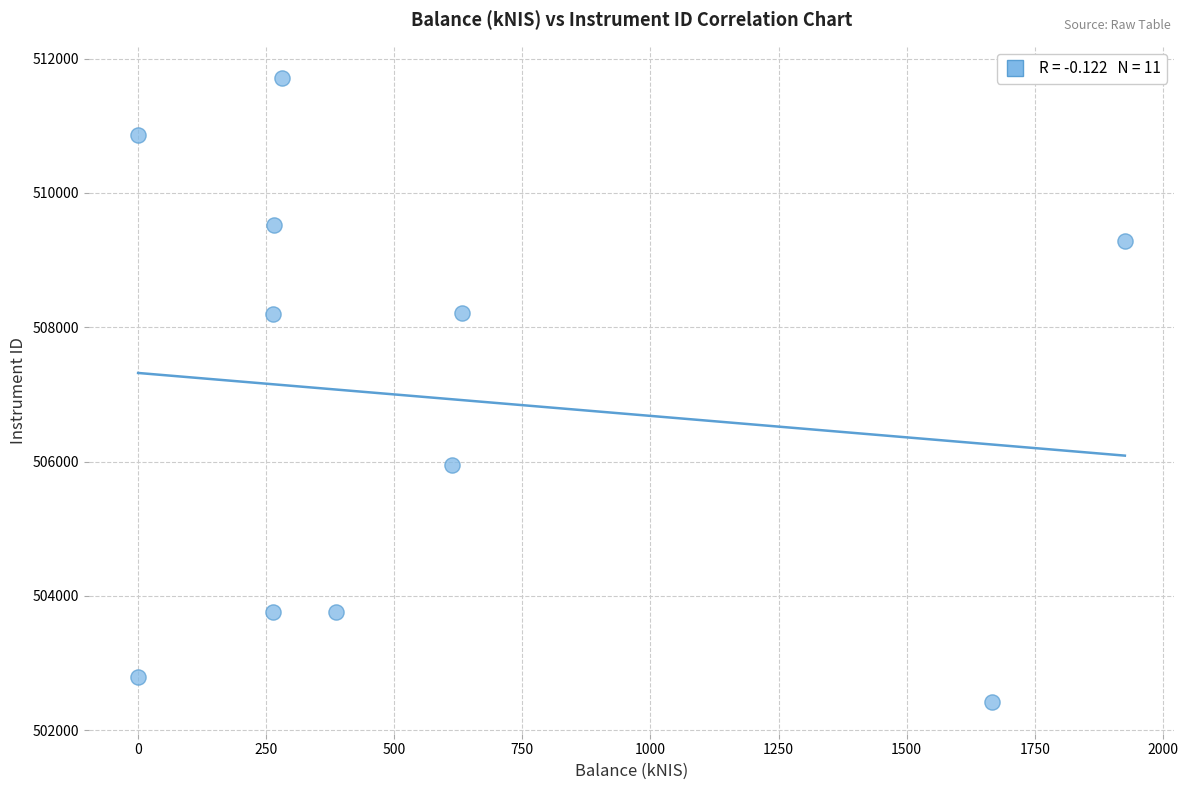

What is the range of X values (max minus min)?

1925.8